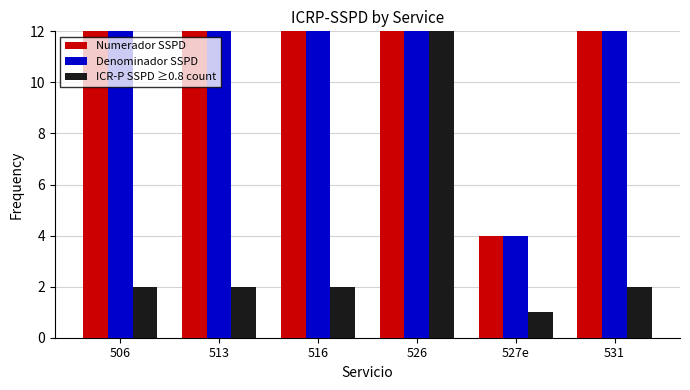

Between 527e and 531, which series saw the biggest shift?

Denominador SSPD